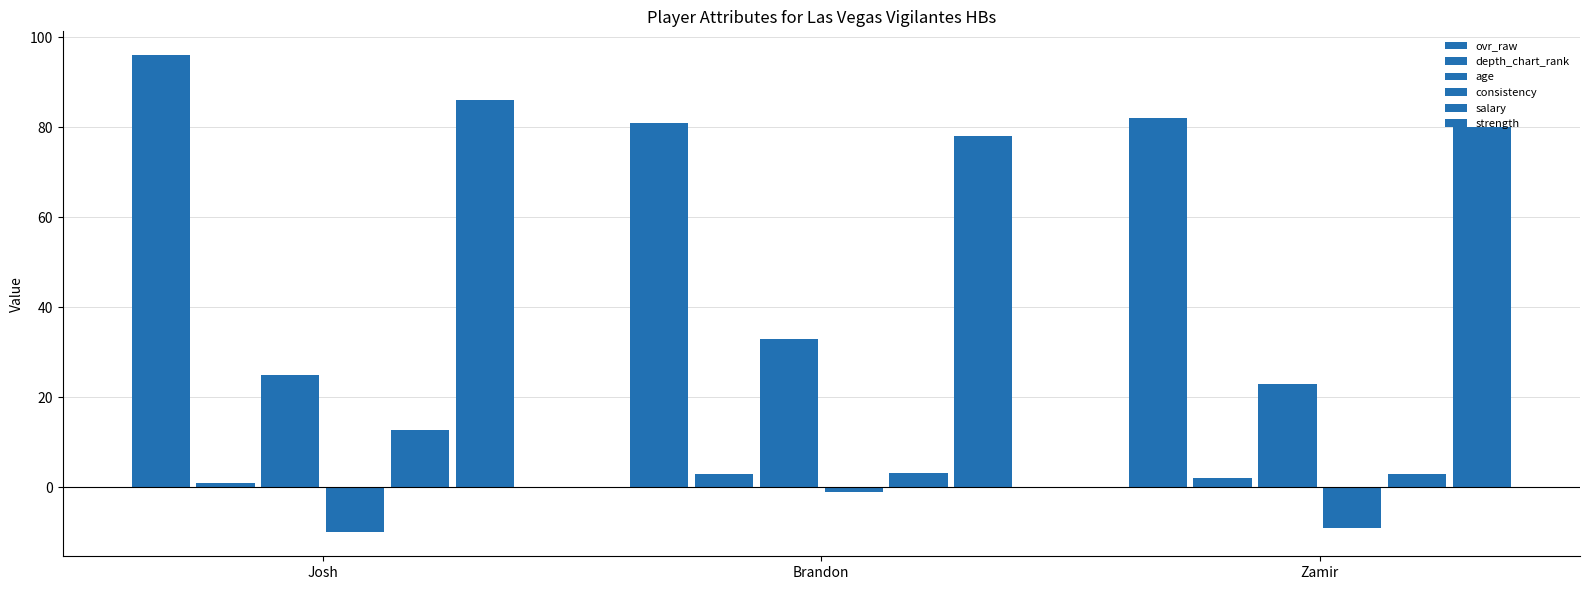

How many distinct data groups are displayed?

6